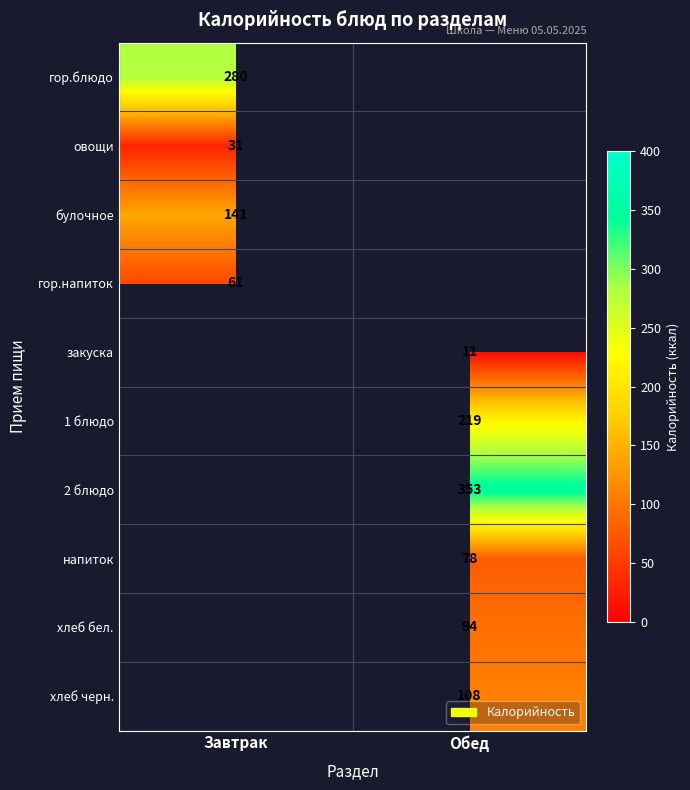

The напиток series shows 78 at Обед. True or false?

True